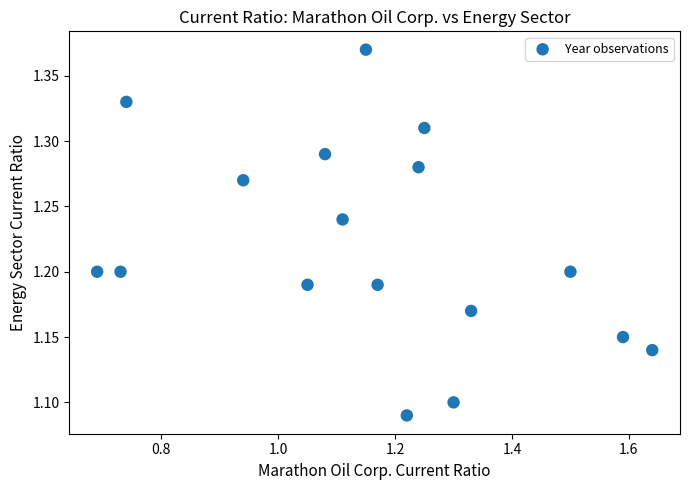

What is the range of X values (max minus min)?

0.9